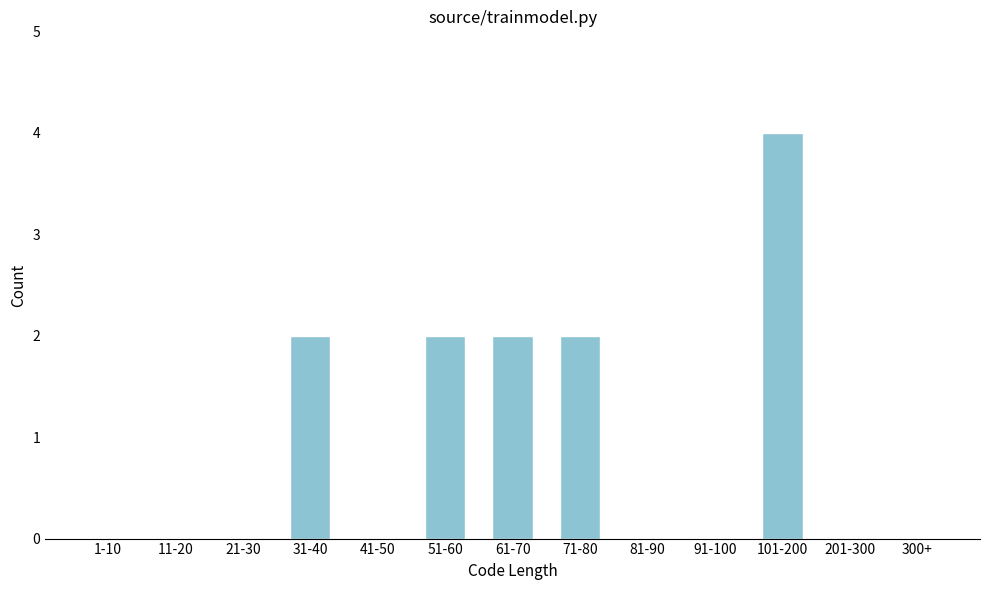

Reading right to left, transcribe all the data shown in this chart.

300+=0	201-300=0	101-200=4	91-100=0	81-90=0	71-80=2	61-70=2	51-60=2	41-50=0	31-40=2	21-30=0	11-20=0	1-10=0